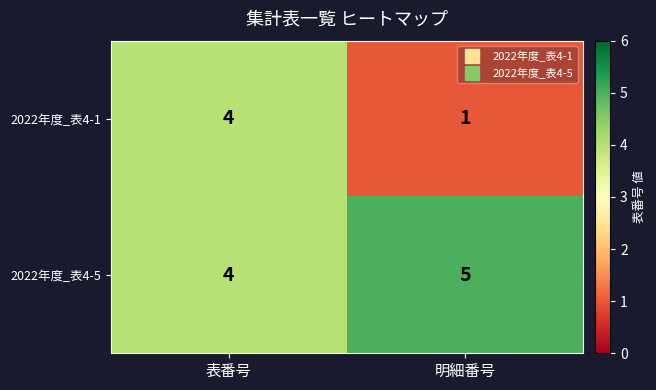

Reading right to left, extract all data points from this chart.

2022年度_表4-1: 明細番号=1	表番号=4
2022年度_表4-5: 明細番号=5	表番号=4